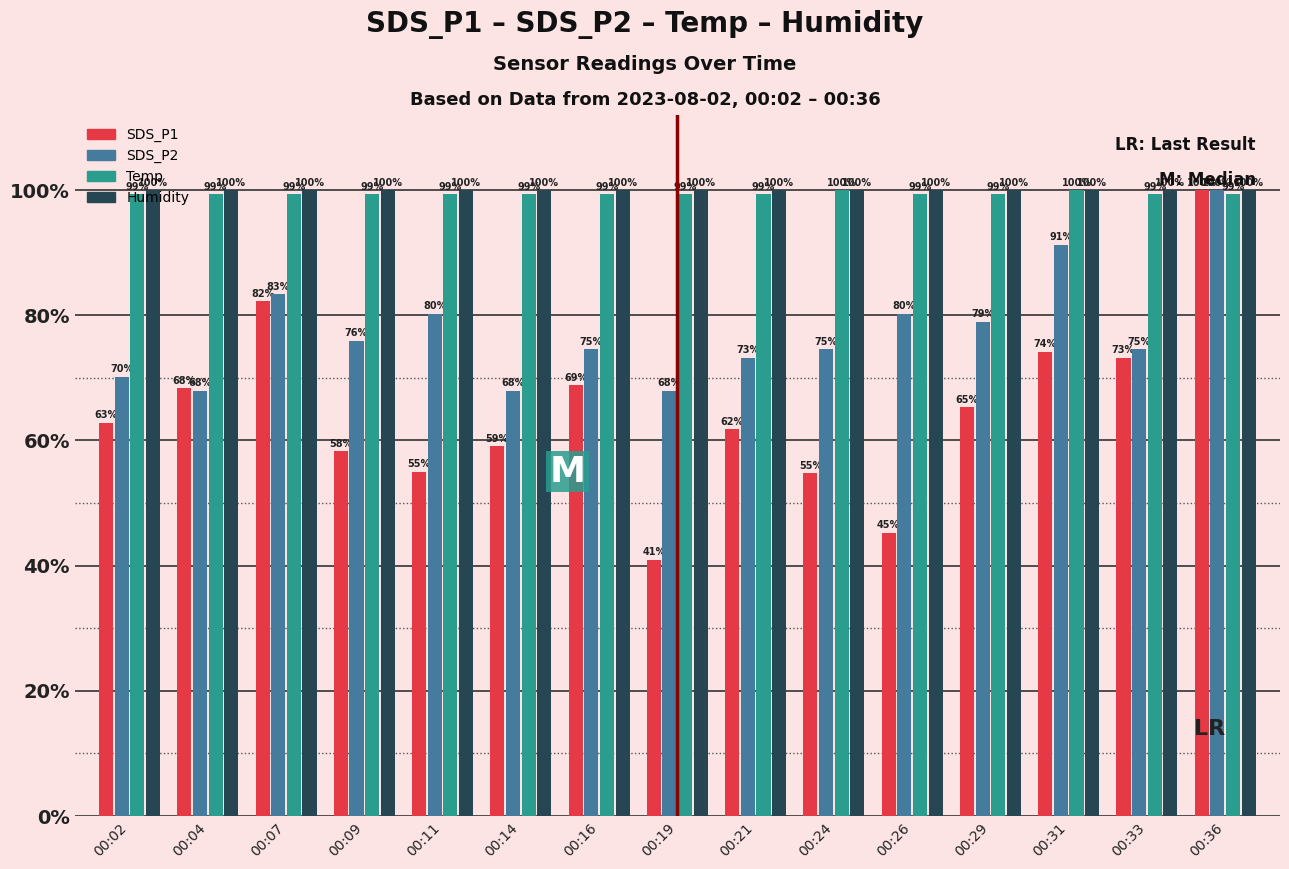

What are all the series names shown in the legend?

SDS_P1, SDS_P2, Temp, Humidity